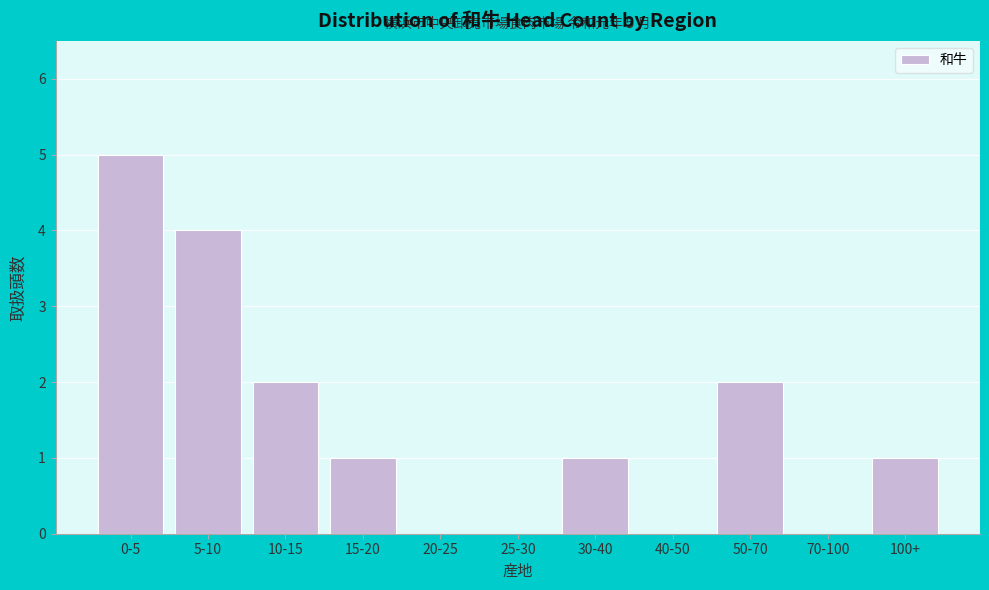

Reading left to right, extract all data points from this chart.

0-5=5	5-10=4	10-15=2	15-20=1	20-25=0	25-30=0	30-40=1	40-50=0	50-70=2	70-100=0	100+=1